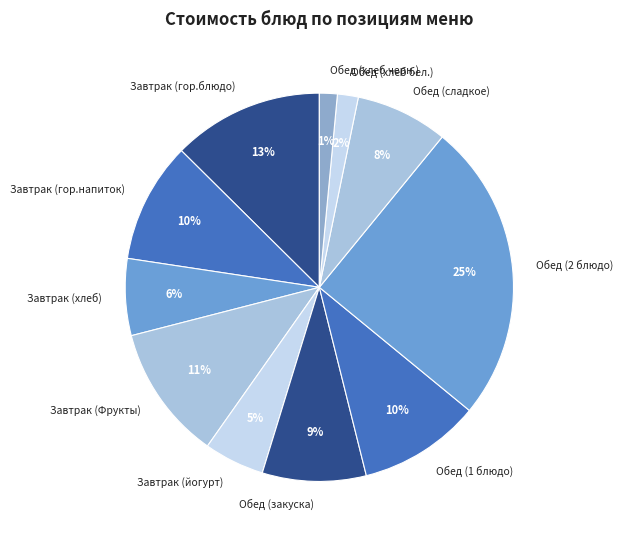

Count the number of slices in the pie.

11